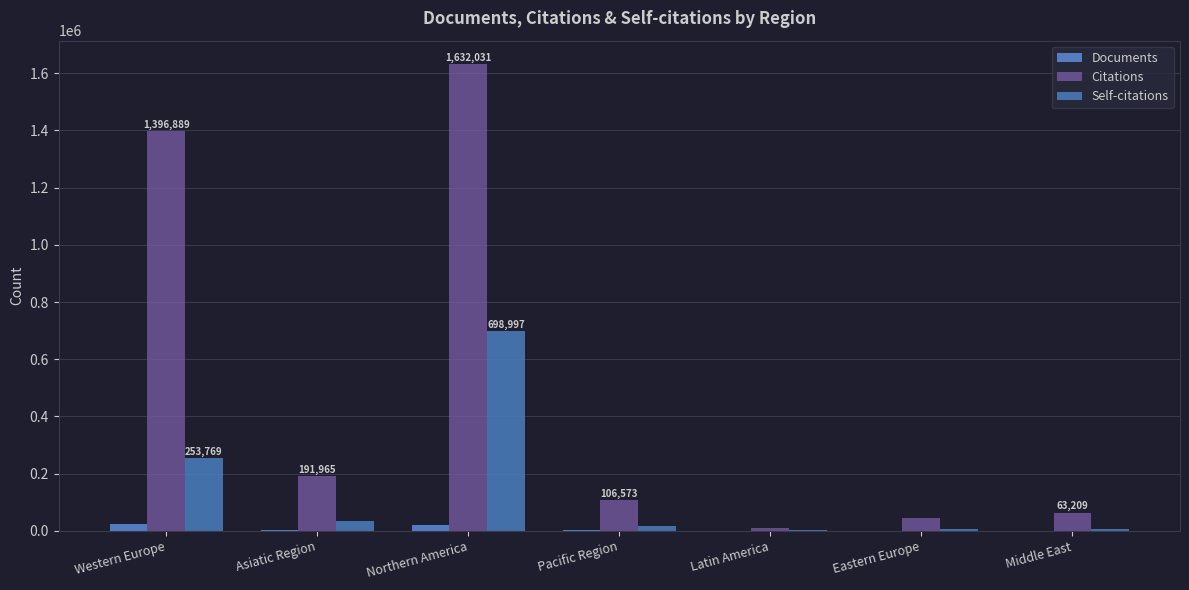

Which series has the largest total across all categories?

Citations